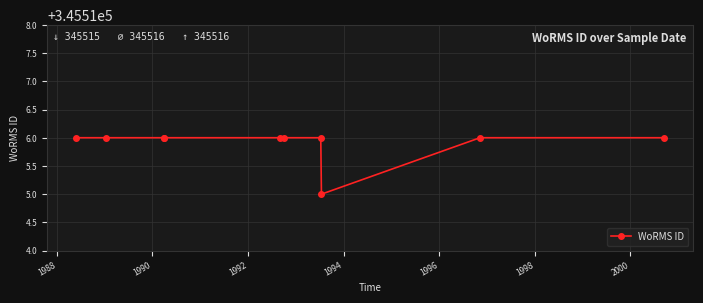

What is the minimum value shown in the chart?

345515